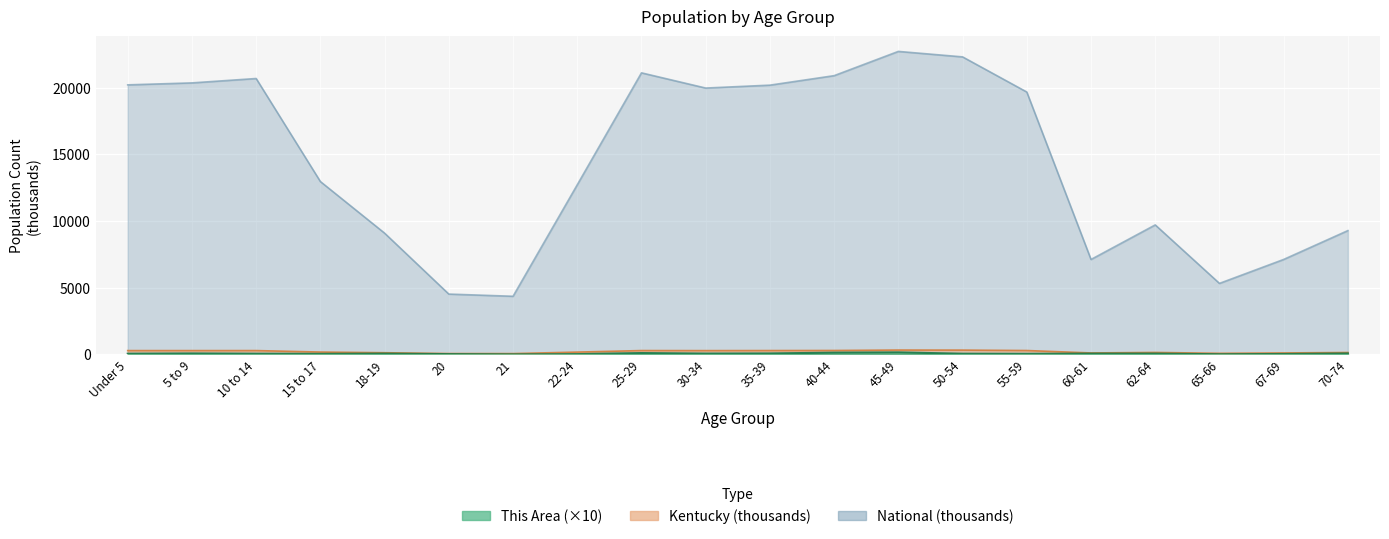

What are all the series names shown in the legend?

This Area, Kentucky, National